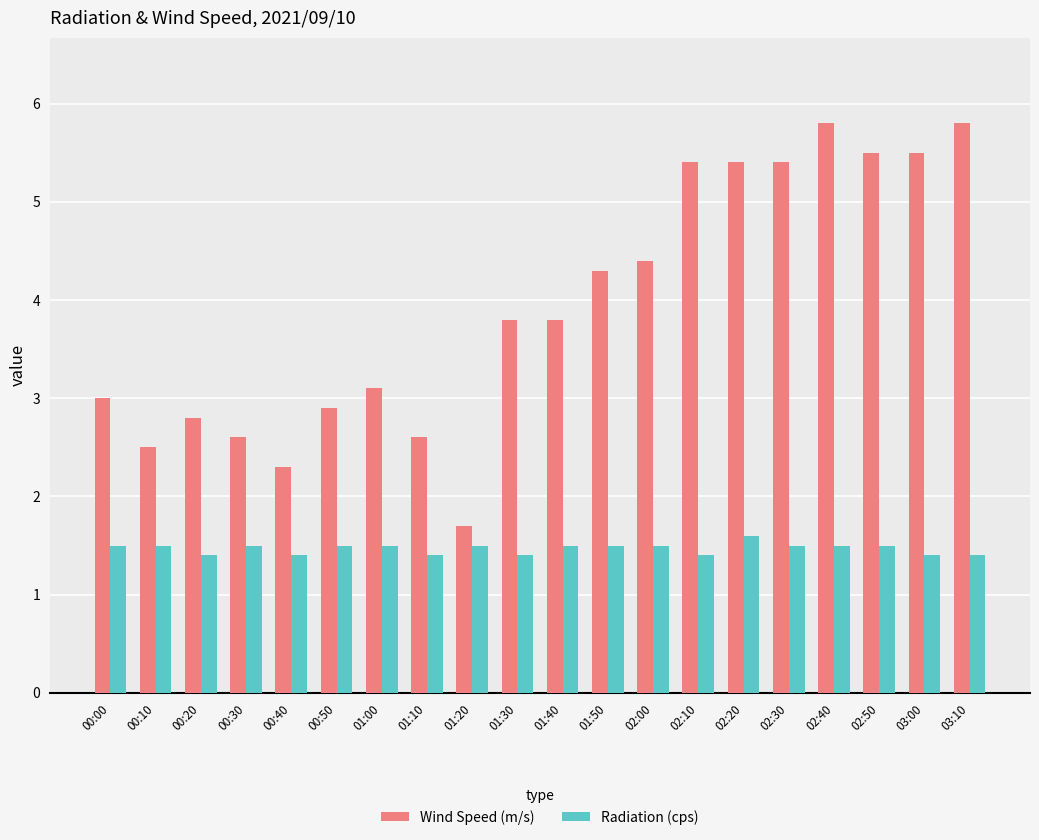

What is the sum of the Radiation (cps) values at 02:00 and 03:00?

2.9